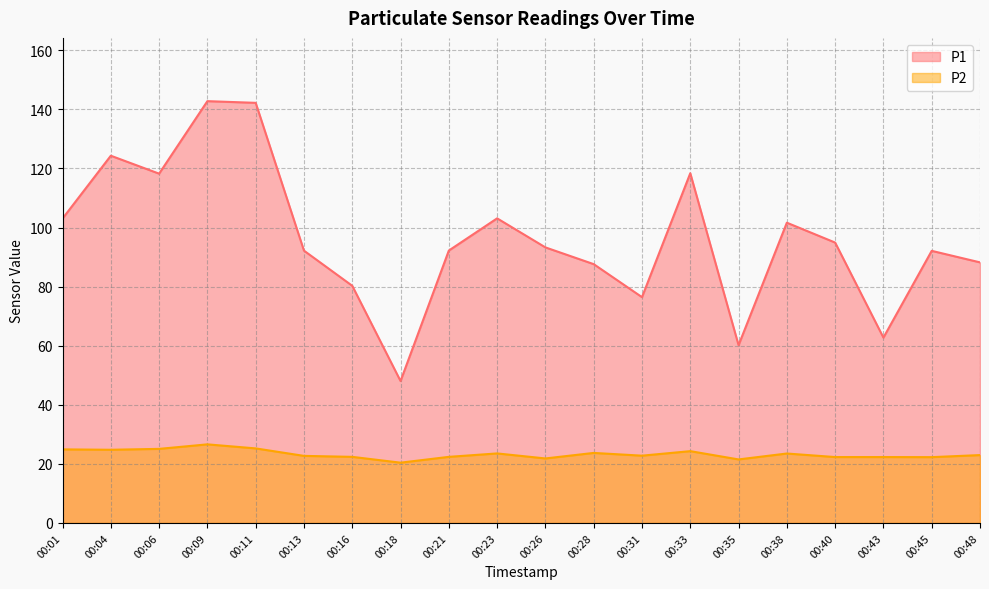

In P1, how many points are higher than both neighbors (excluding endpoints)?

6